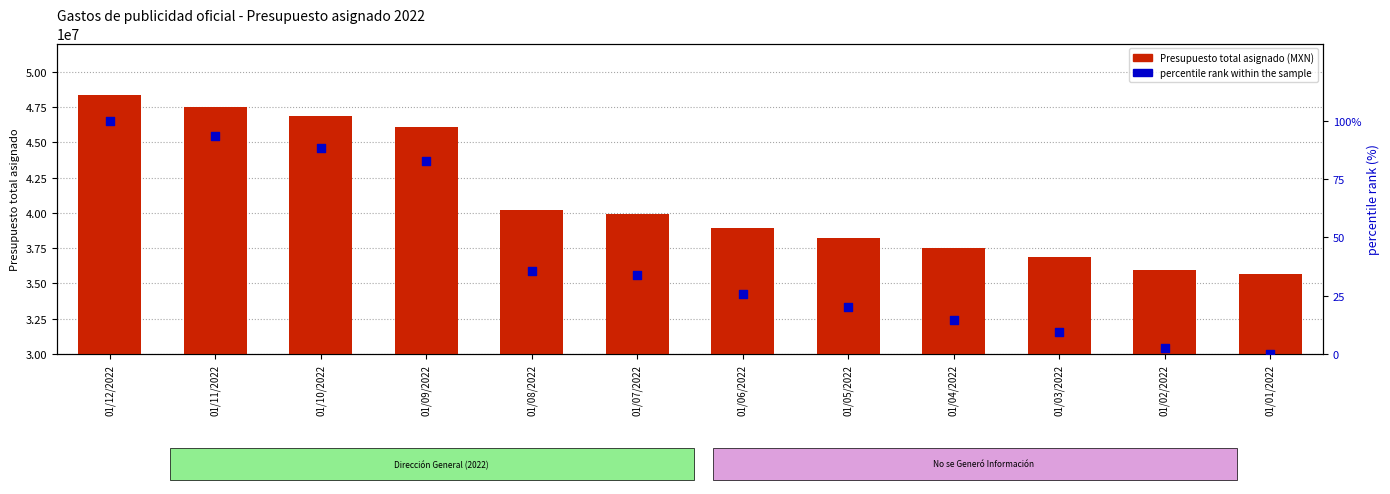

Which series contains the lowest Y value?

percentile rank within the sample